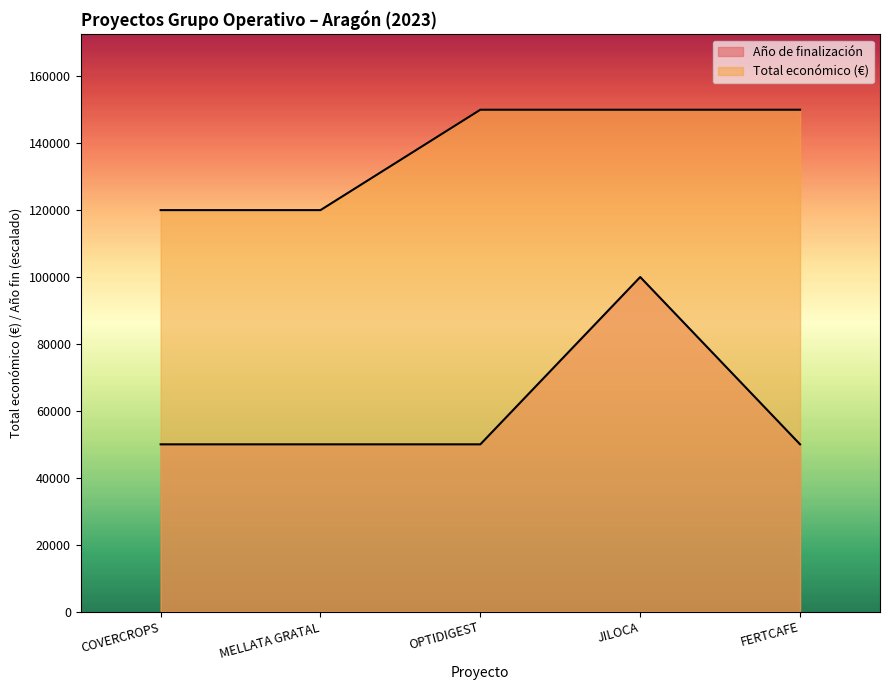

True or false: Total económico and Año de finalización cross at least once.

False